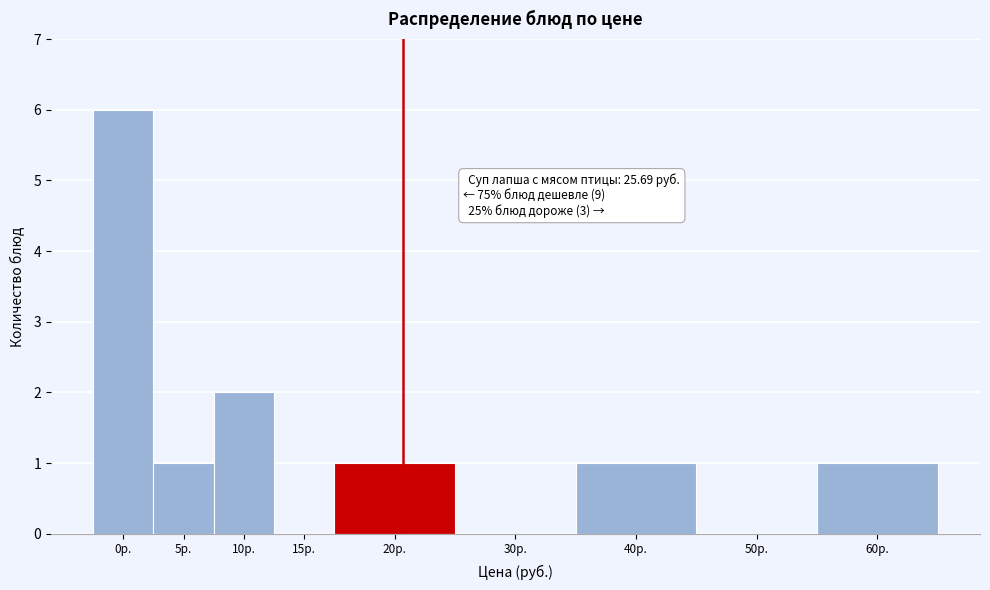

Between 10р. and 0р., which is larger?

0р.